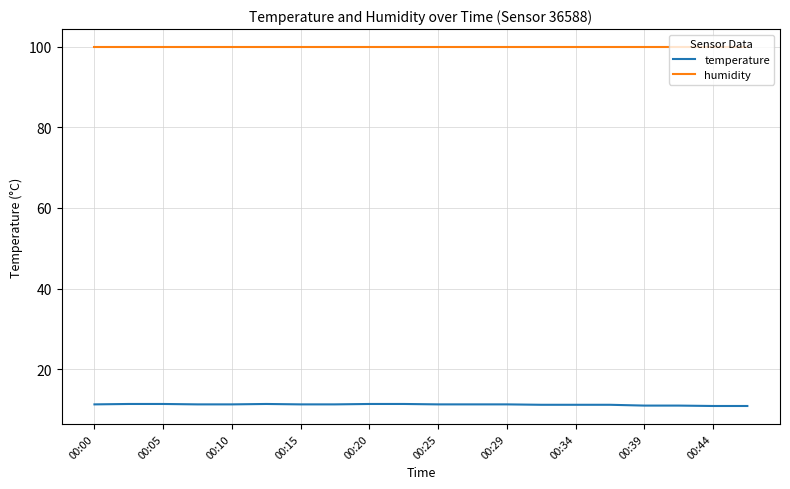

List the series in order of their overall mean, highest first.

humidity, temperature